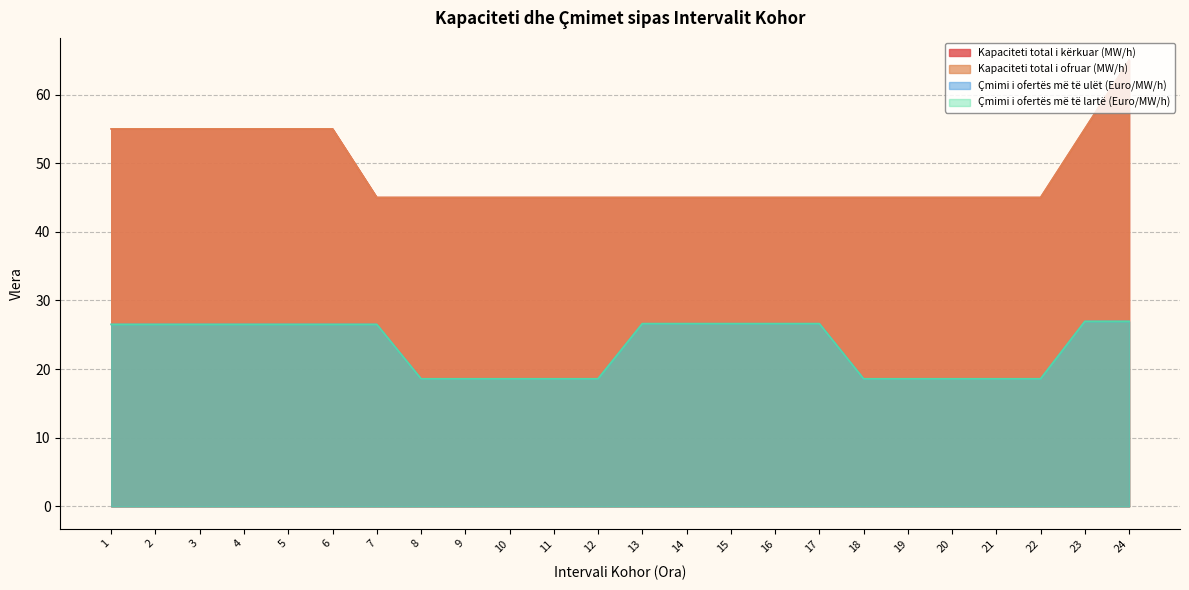

Which series changed the most between 21 and 24?

Kapaciteti total i kërkuar (MW/h)